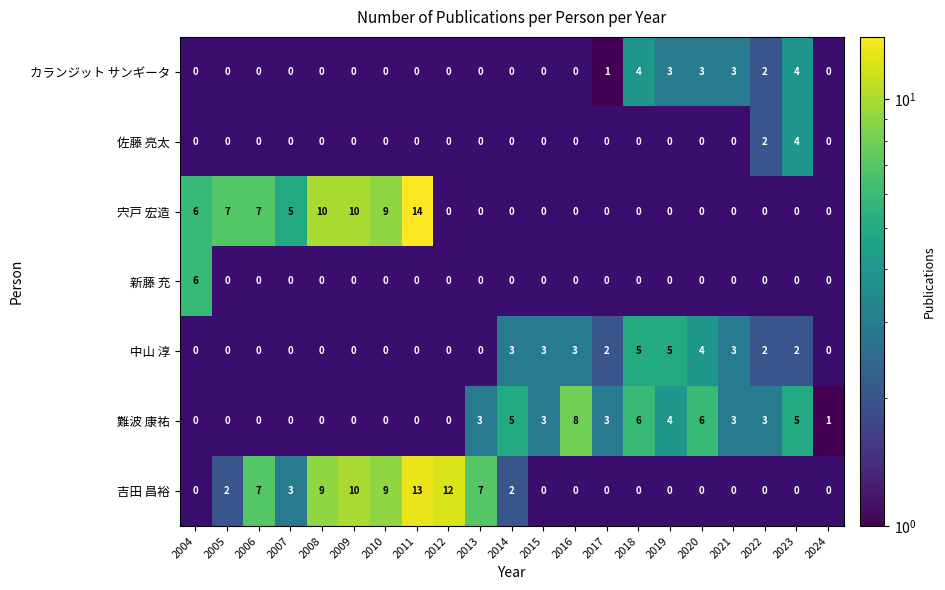

The value of カランジット サンギータ at 2020 is 1. True or false?

False